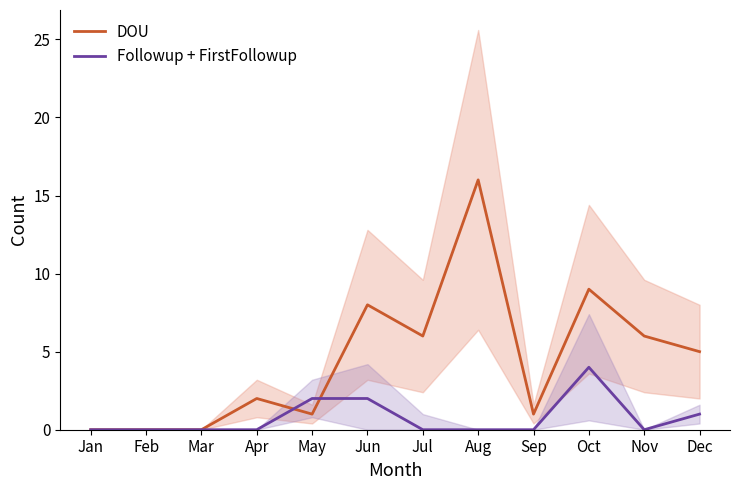

What is the sum of the DOU values at Feb and Dec?

5